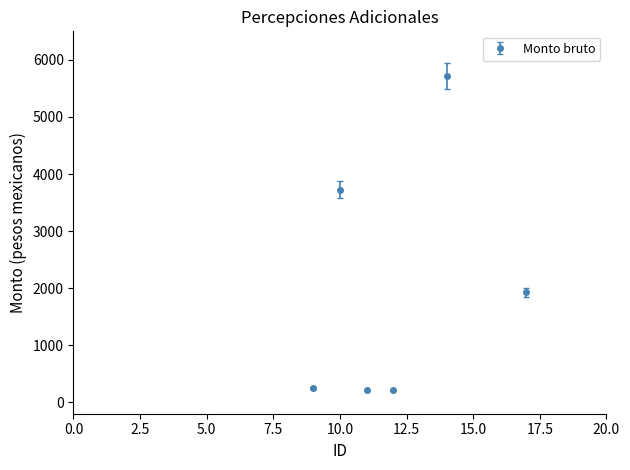

What is the difference between the second highest and minimum values?

3507.2